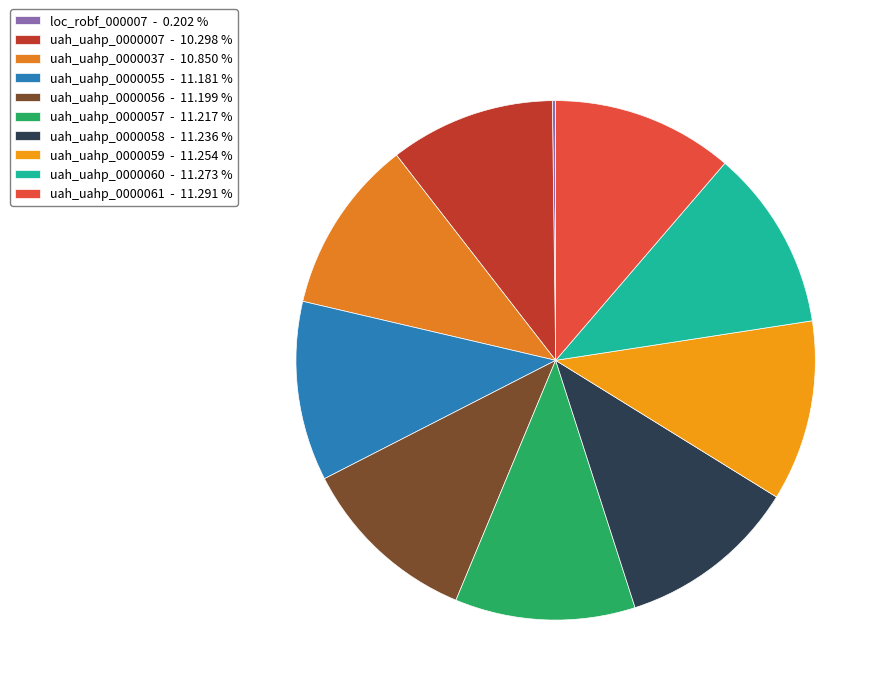

Rank the categories by value from lowest to highest.

loc_robf_000007, uah_uahp_0000007, uah_uahp_0000037, uah_uahp_0000055, uah_uahp_0000056, uah_uahp_0000057, uah_uahp_0000058, uah_uahp_0000059, uah_uahp_0000060, uah_uahp_0000061